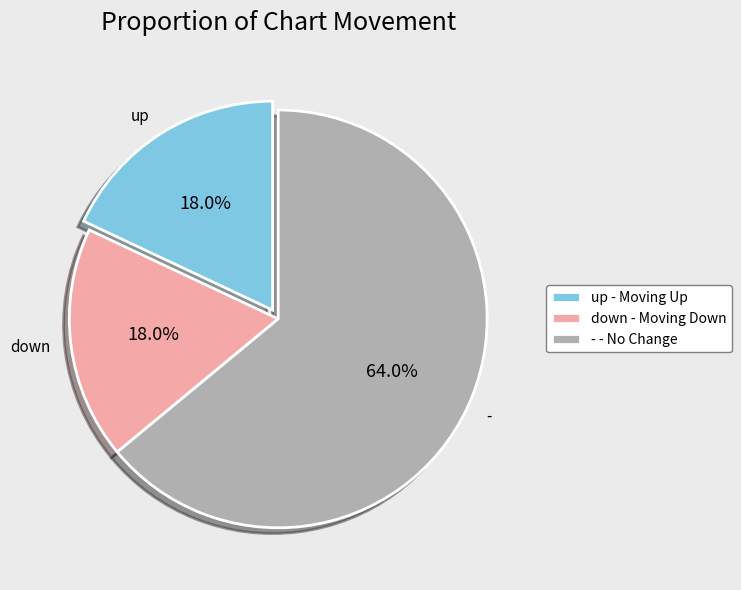

What portion of the pie excludes -?

36.0%